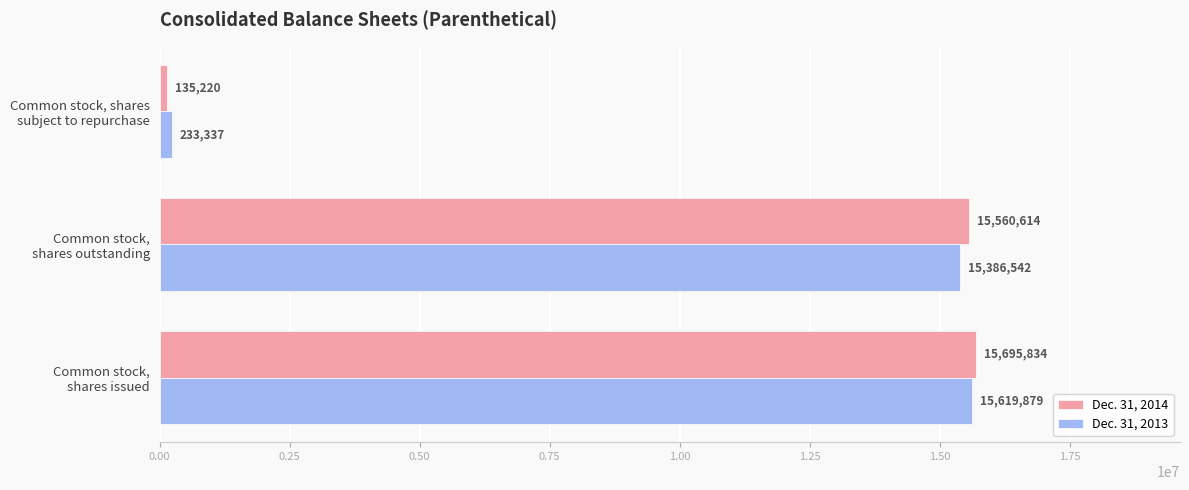

Which series has the largest total across all categories?

Dec. 31, 2014